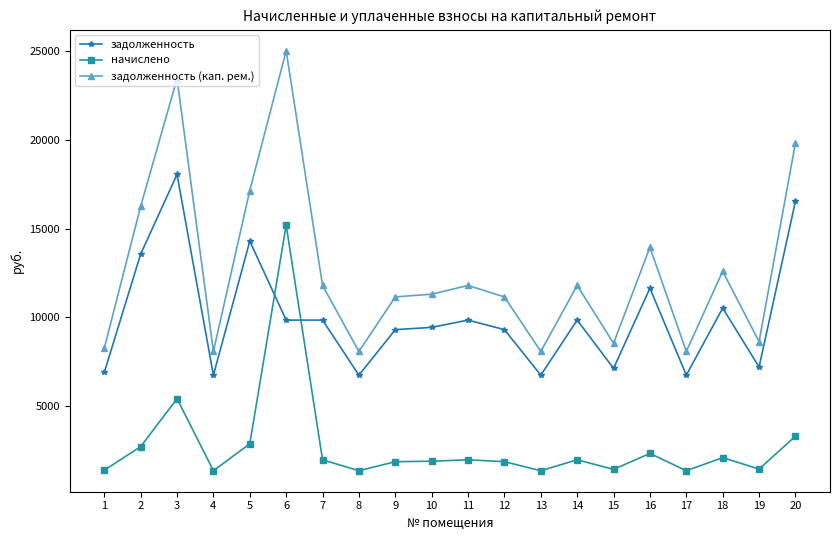

How many lines are shown in the chart?

3